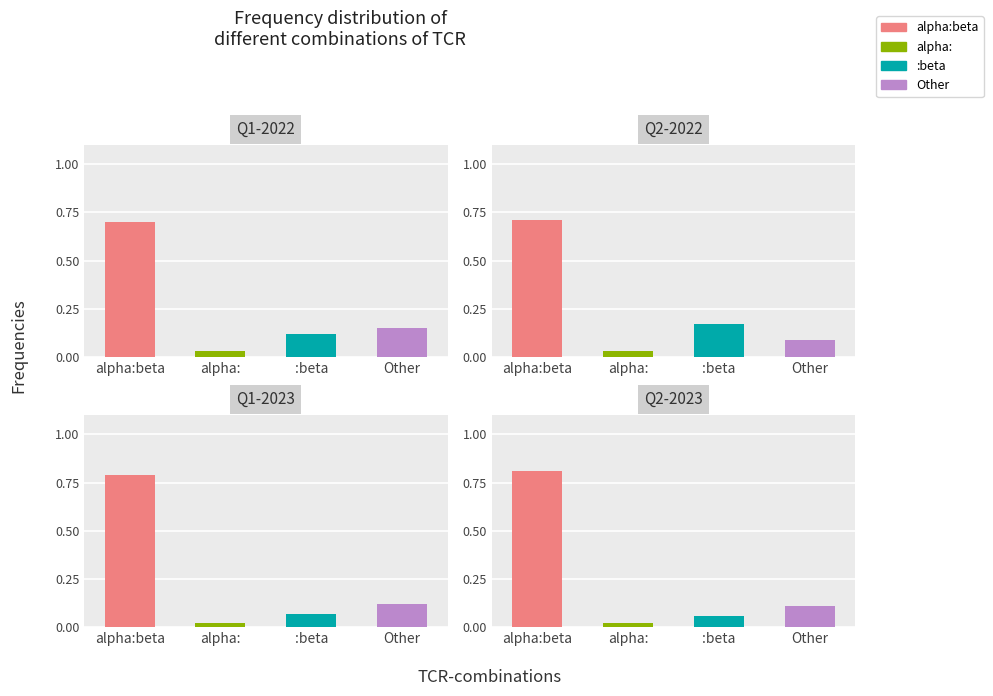

The value of Q1-2022 at alpha:beta is 0.7. True or false?

True